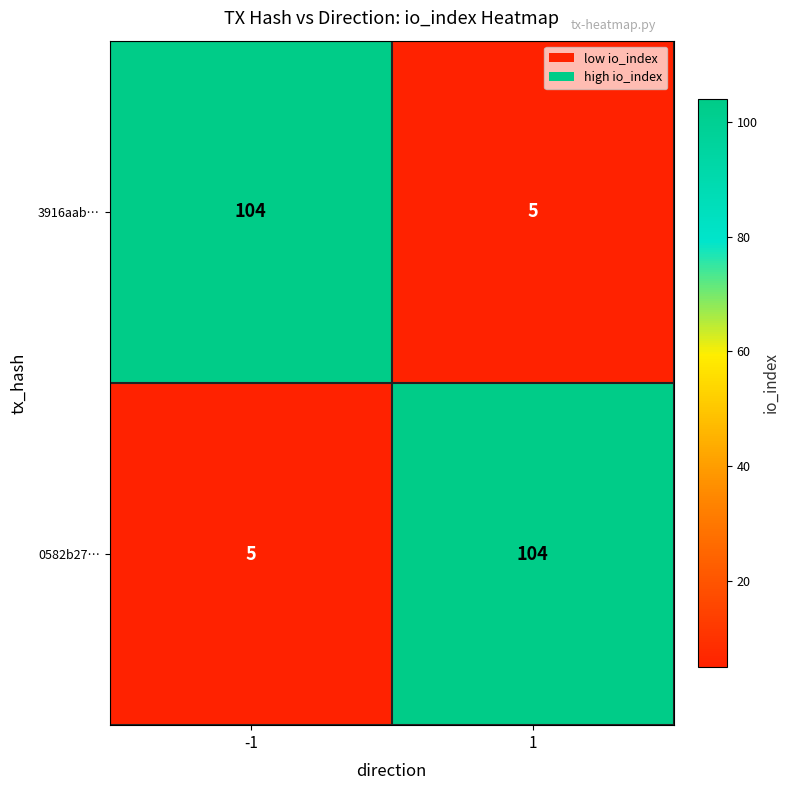

Count the number of data series in this chart.

2